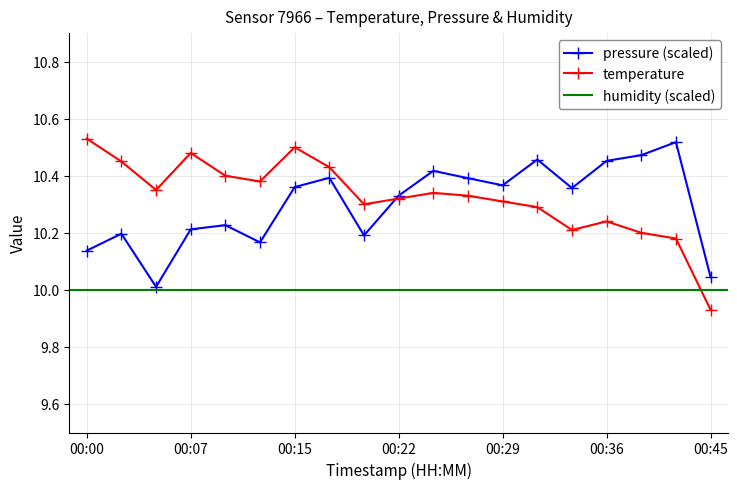

Where does the temperature series first go above 10?

00:00